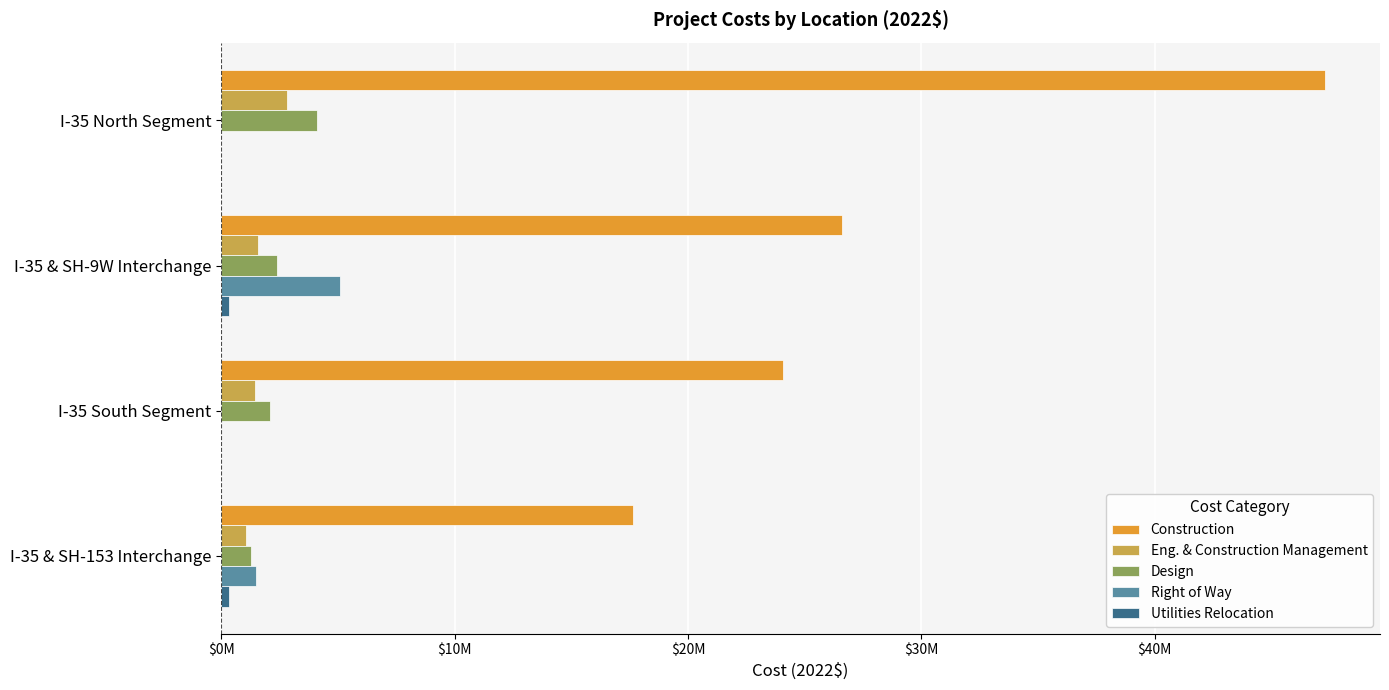

Rank the series by their maximum value, from lowest to highest.

Utilities Relocation, Eng. & Construction Management, Design, Right of Way, Construction